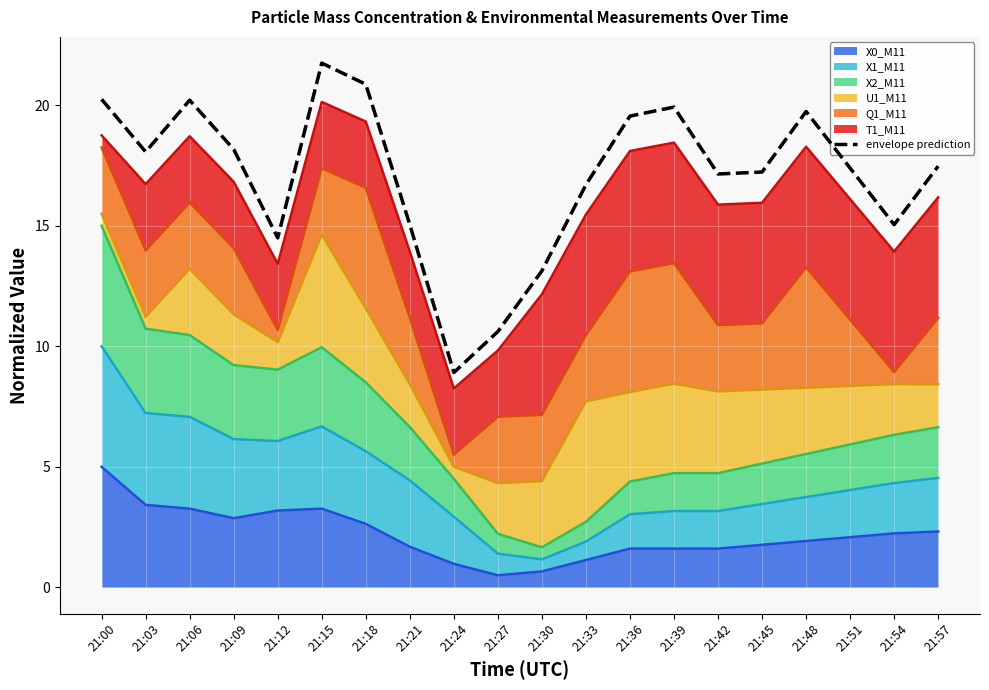

Reading left to right, what are all the values shown in this chart?

20.2	18.1	20.2	18.2	14.5	21.8	20.9	15.0	8.9	10.6	13.1	16.7	19.6	19.9	17.1	17.2	19.7	17.4	15.0	17.5